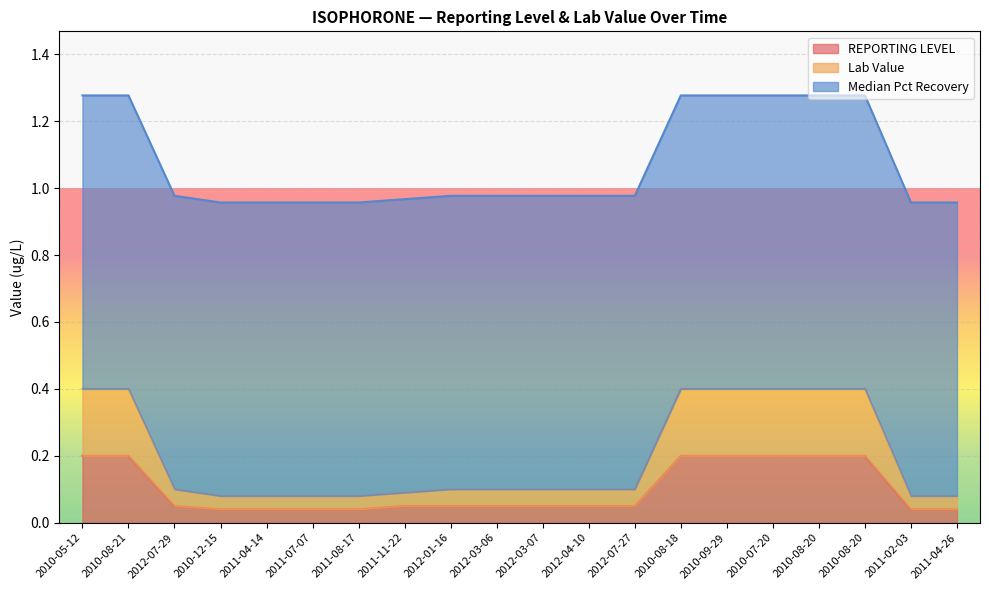

Which has a higher value, 2011-11-22 or 2011-04-26?

2011-11-22